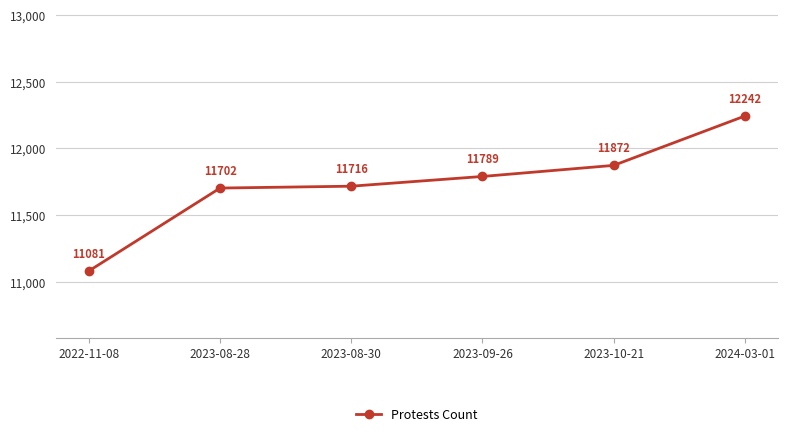

True or false: the data has more than 1 interior local peaks.

False